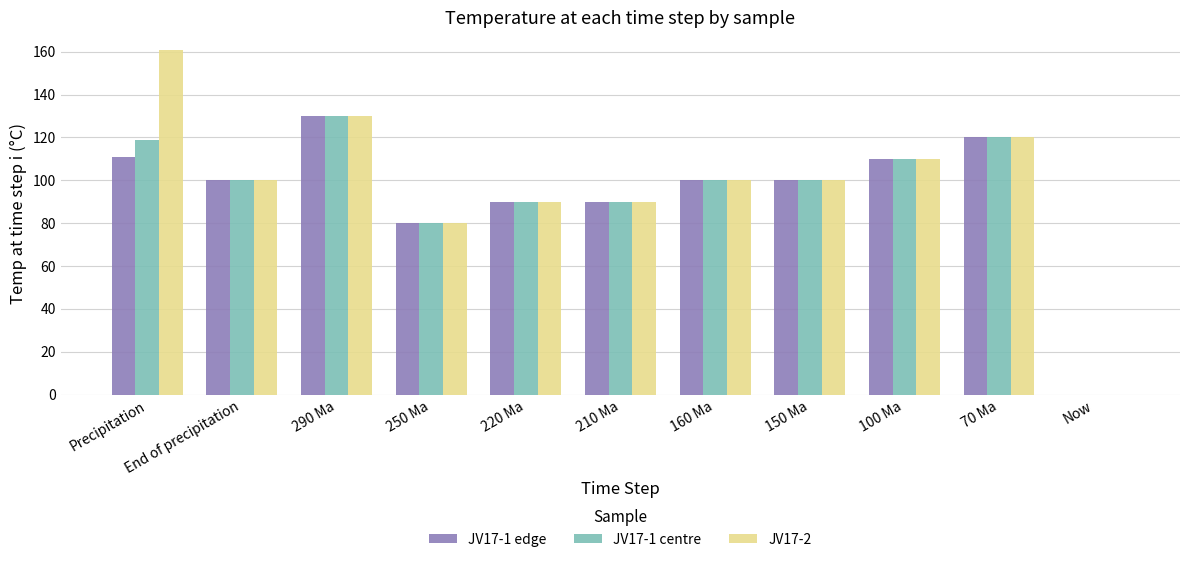

True or false: JV17-1 edge has a value of 110 at 100 Ma.

True